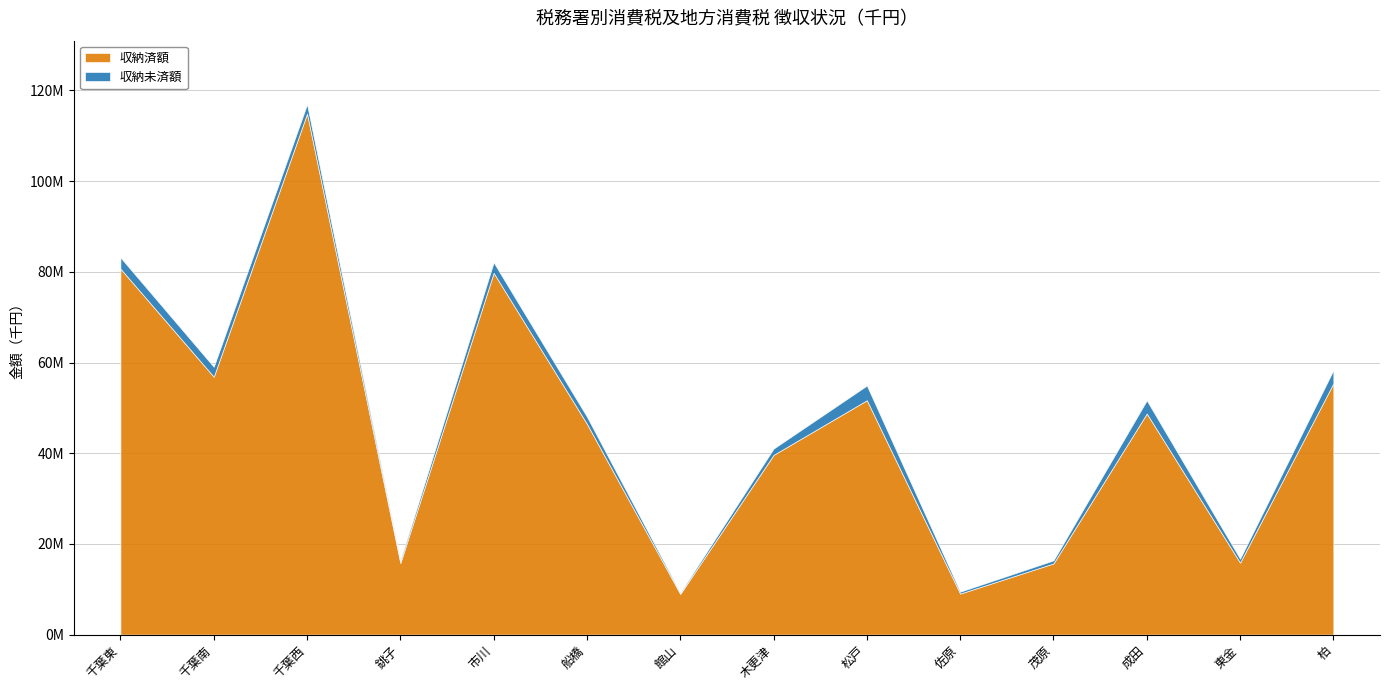

What is the difference between the maximum and second lowest values in the 収納済額 series?

105868230